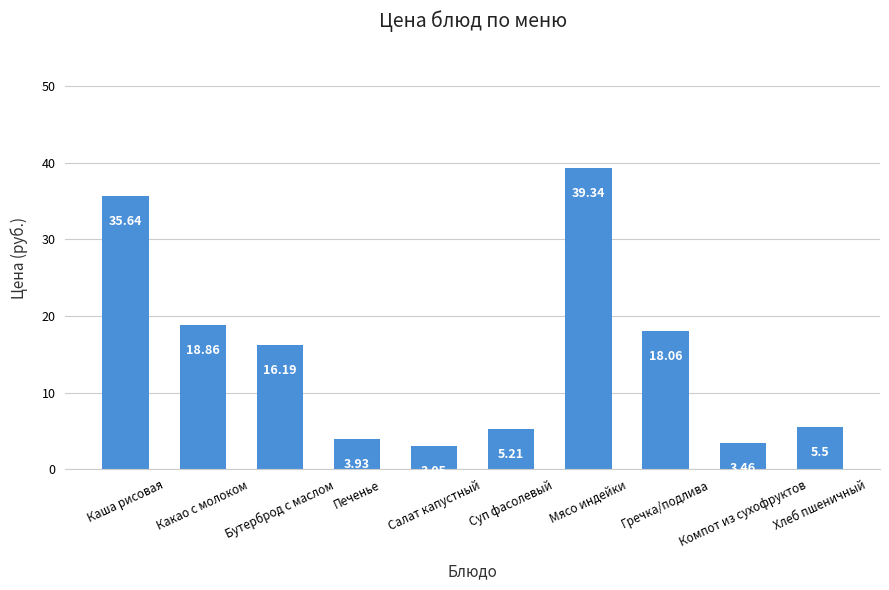

What is the difference between the second highest and minimum values?

32.6